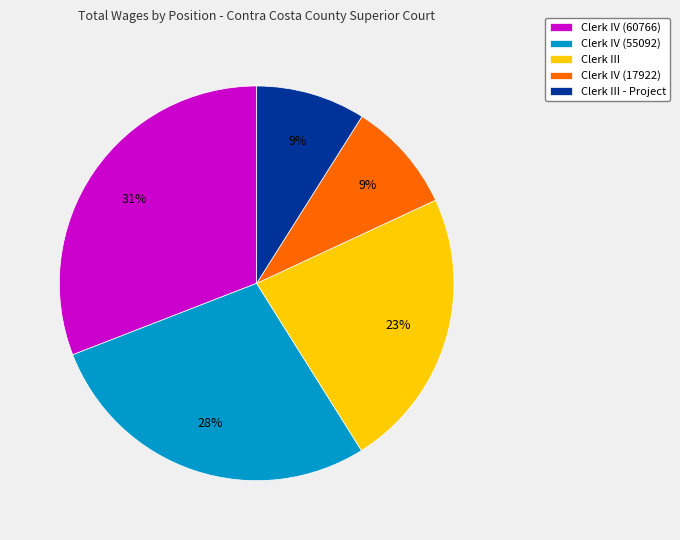

Does Clerk III - Project represent more than half of the total?

No